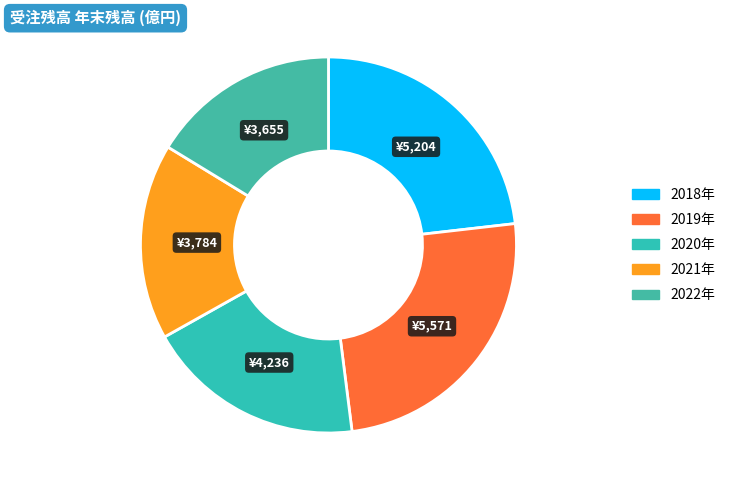

Which category has the smallest portion of the pie?

2022年